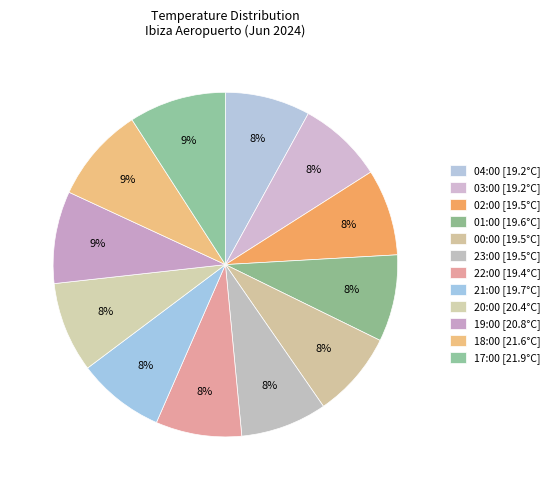

How many slices are in this pie chart?

12